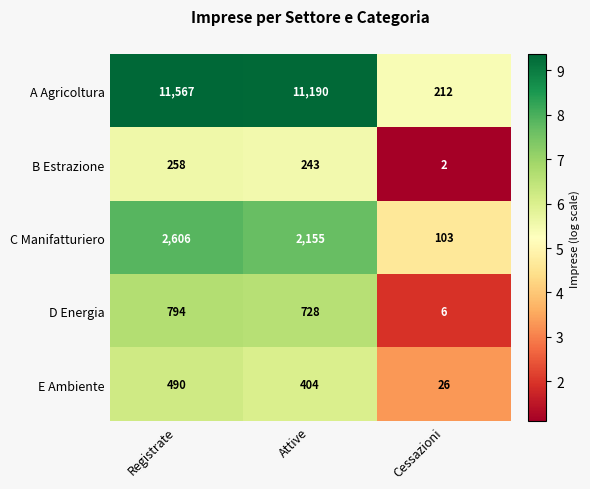

What is the sum of the A Agricoltura values at Cessazioni and Registrate?

11779